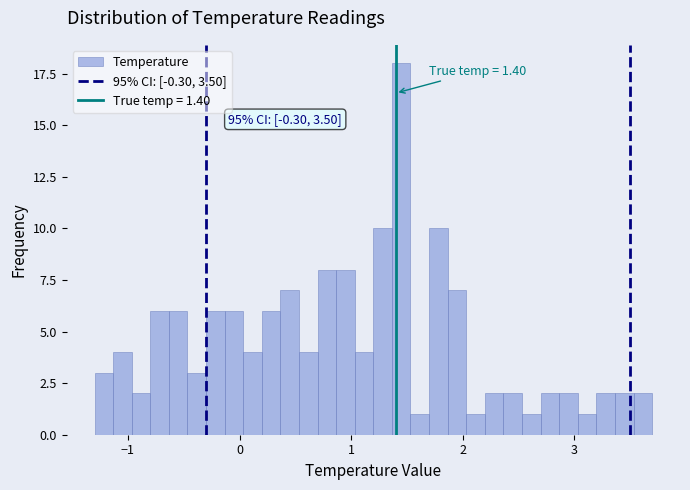

Around what value on the x-axis is the tallest bar? Give the approximate position of its centre, as read against the axis.

1.5